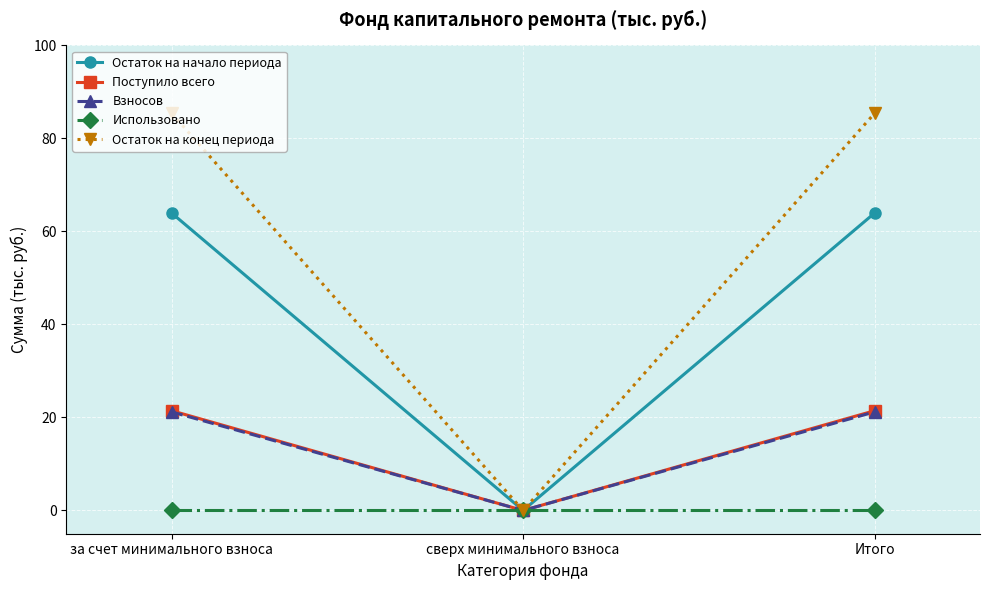

What is the highest value of the Взносов series?

21.2